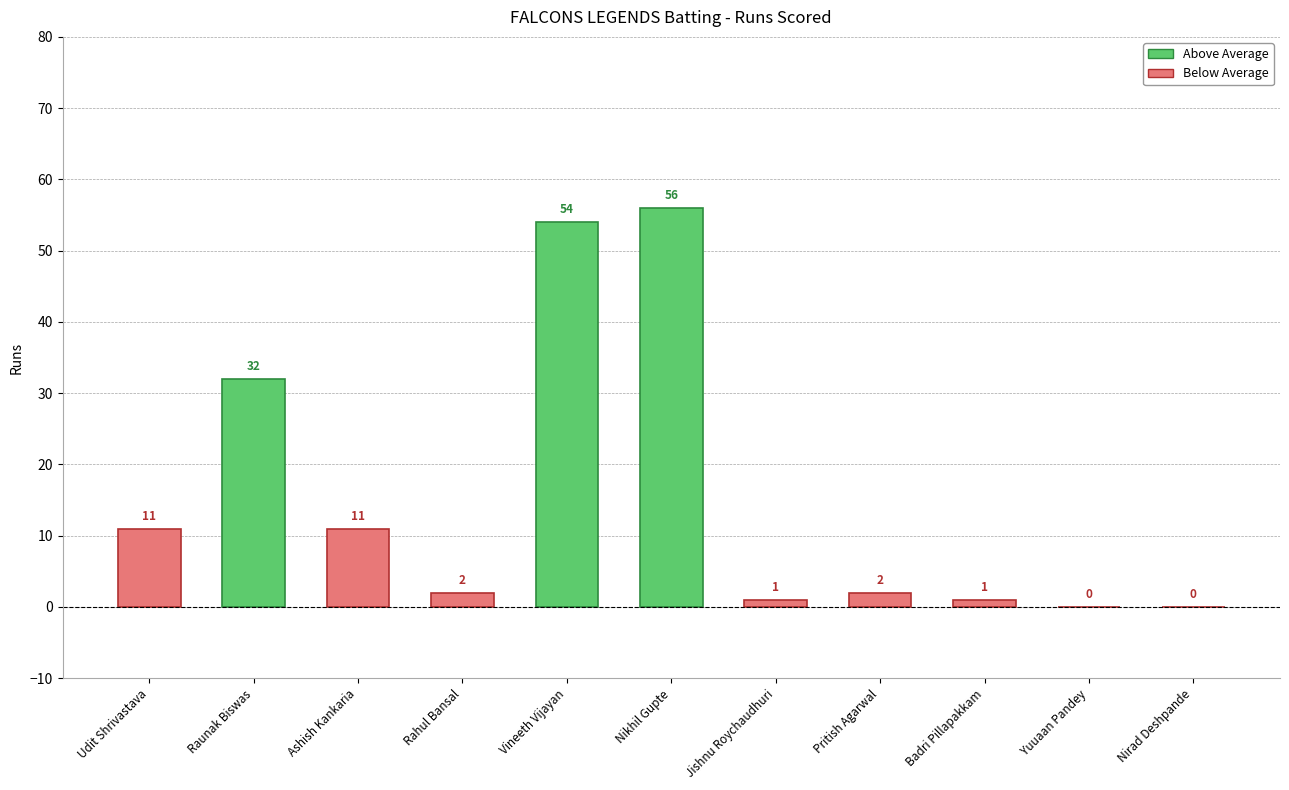

What is the value of the 6th bar from the left?

56